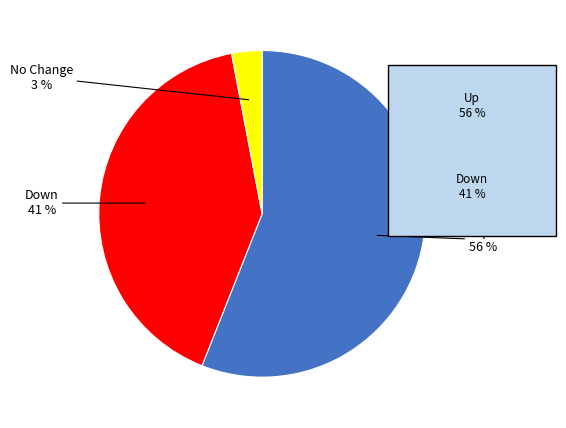

To the nearest percent, what is the difference between the largest and smallest slice percentages?

53%